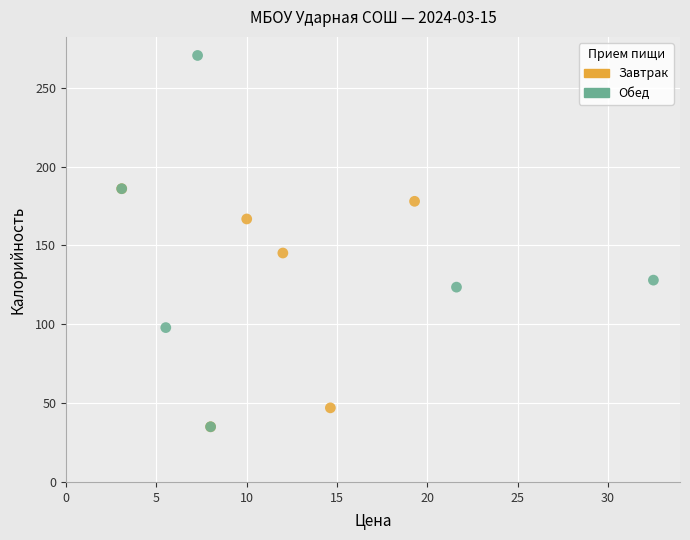

Which series has the widest spread of Y values?

Обед